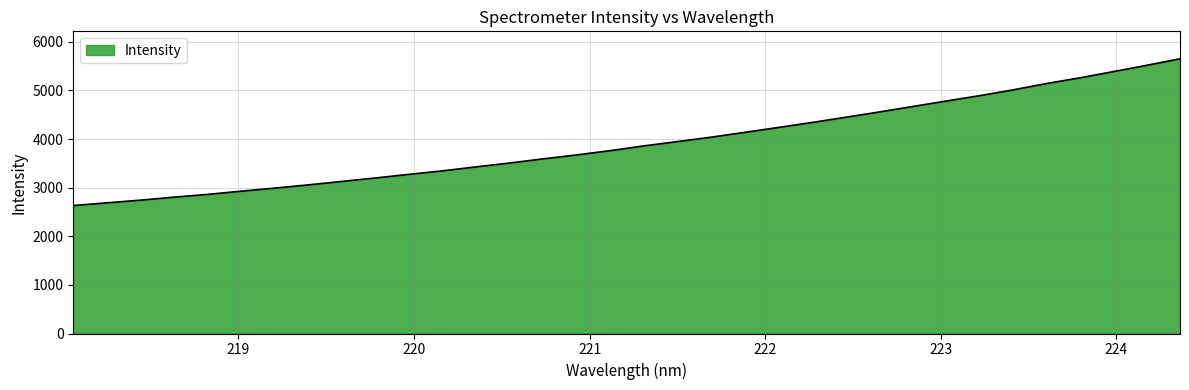

What is the smallest value displayed?

2632.4